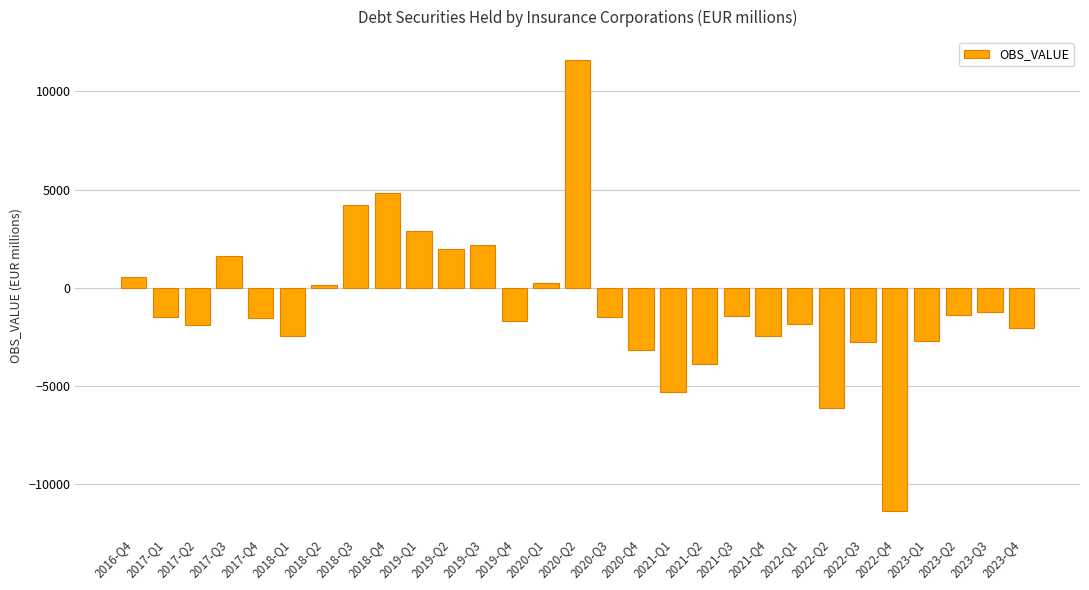

How many values are above zero?

10